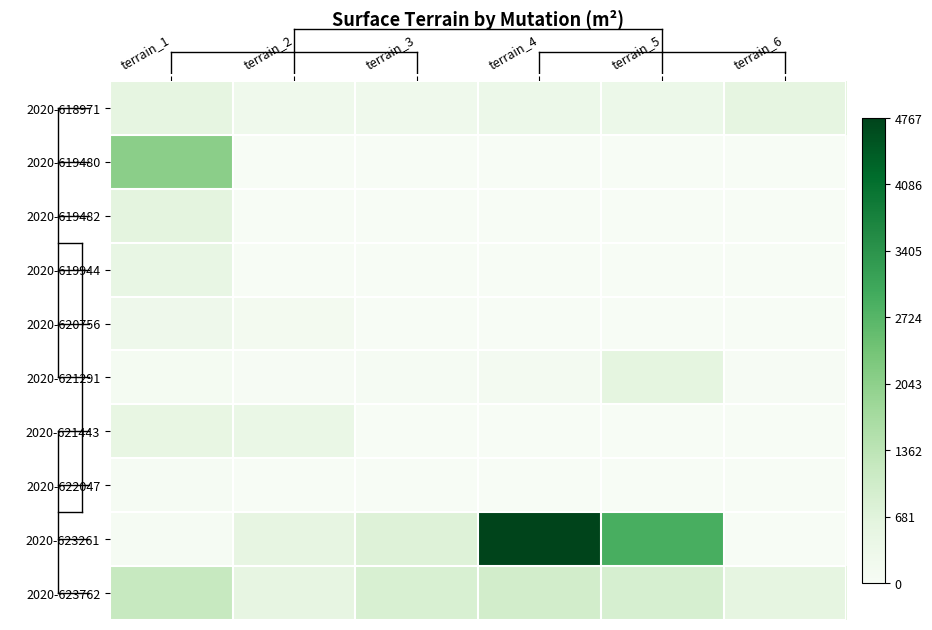

Reading right to left, transcribe all the data shown in this chart.

2020-618971: terrain_6=555	terrain_5=353	terrain_4=353	terrain_3=252	terrain_2=252	terrain_1=555
2020-619480: terrain_6=0	terrain_5=0	terrain_4=0	terrain_3=0	terrain_2=0	terrain_1=2070
2020-619482: terrain_6=0	terrain_5=0	terrain_4=0	terrain_3=0	terrain_2=0	terrain_1=600
2020-619944: terrain_6=0	terrain_5=0	terrain_4=0	terrain_3=0	terrain_2=0	terrain_1=480
2020-620756: terrain_6=0	terrain_5=0	terrain_4=0	terrain_3=0	terrain_2=138	terrain_1=285
2020-621291: terrain_6=36	terrain_5=593	terrain_4=128	terrain_3=57	terrain_2=29	terrain_1=93
2020-621443: terrain_6=0	terrain_5=0	terrain_4=0	terrain_3=0	terrain_2=415	terrain_1=500
2020-622047: terrain_6=0	terrain_5=0	terrain_4=0	terrain_3=0	terrain_2=0	terrain_1=58
2020-623261: terrain_6=0	terrain_5=2892	terrain_4=4767	terrain_3=741	terrain_2=524	terrain_1=49
2020-623762: terrain_6=560	terrain_5=880	terrain_4=977	terrain_3=854	terrain_2=536	terrain_1=1190